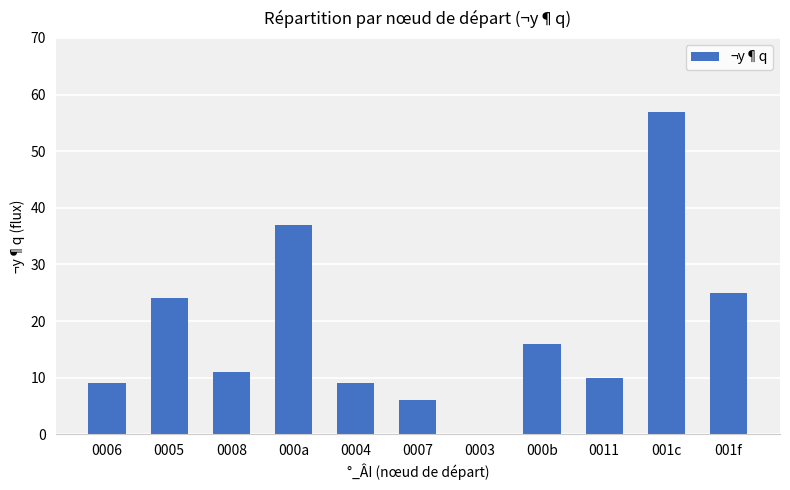

What is the difference between the values at 0007 and 000a?

31